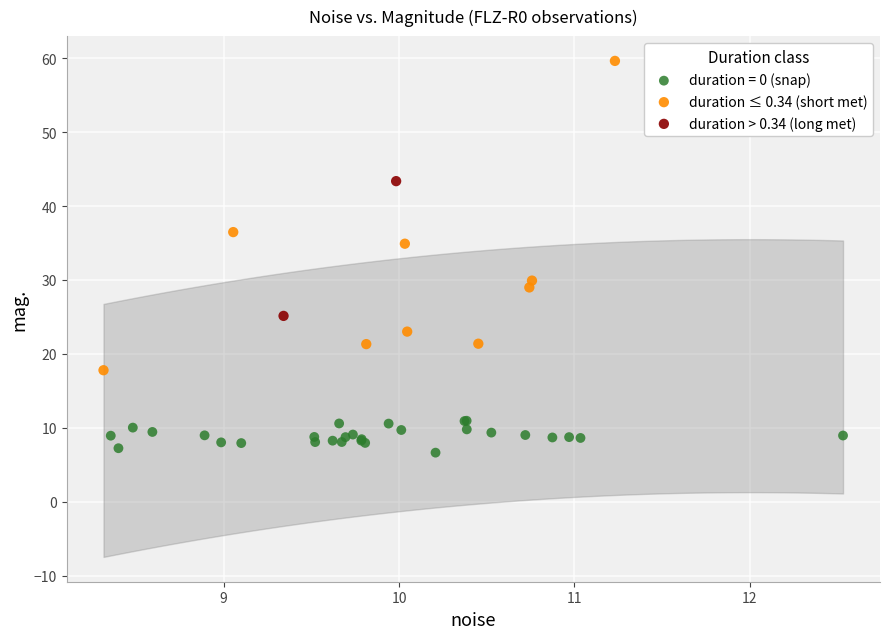

What are all the series names shown in the legend?

duration = 0 (snap), duration ≤ 0.34 (short met), duration > 0.34 (long met)